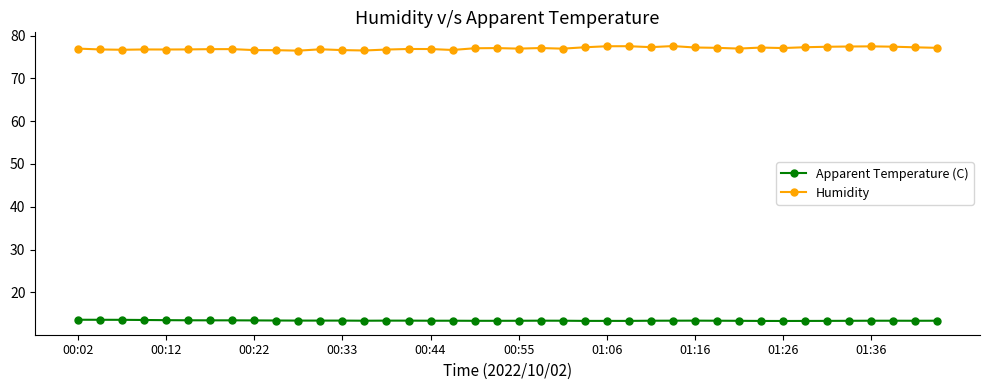

What is the sum of all Humidity values?

3079.6